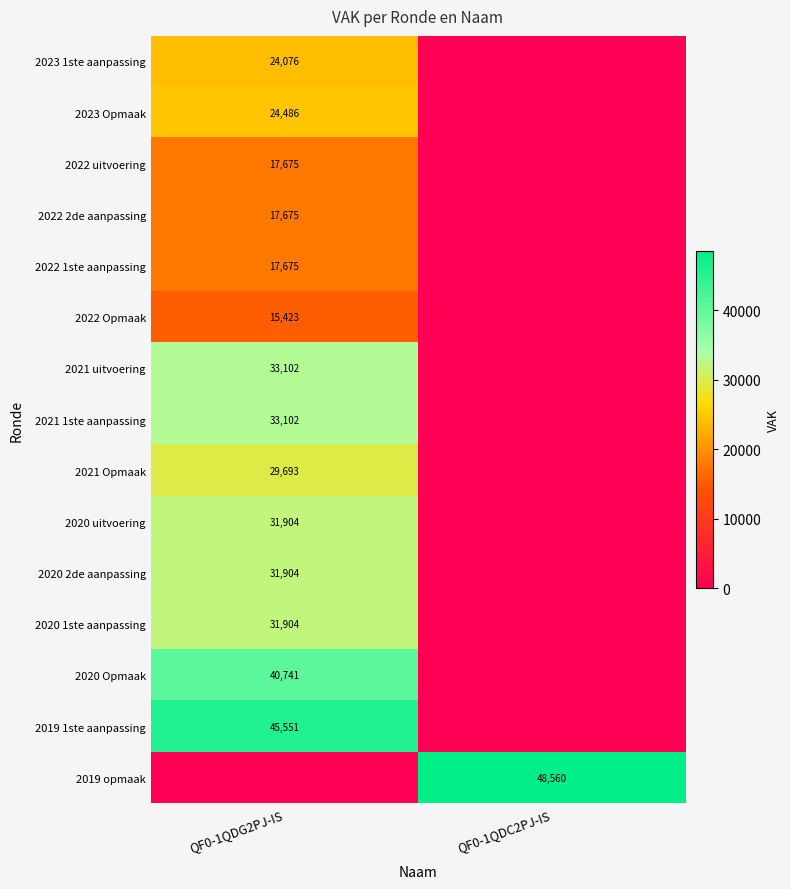

Which category has the highest value across all series?

QF0-1QDC2PJ-IS